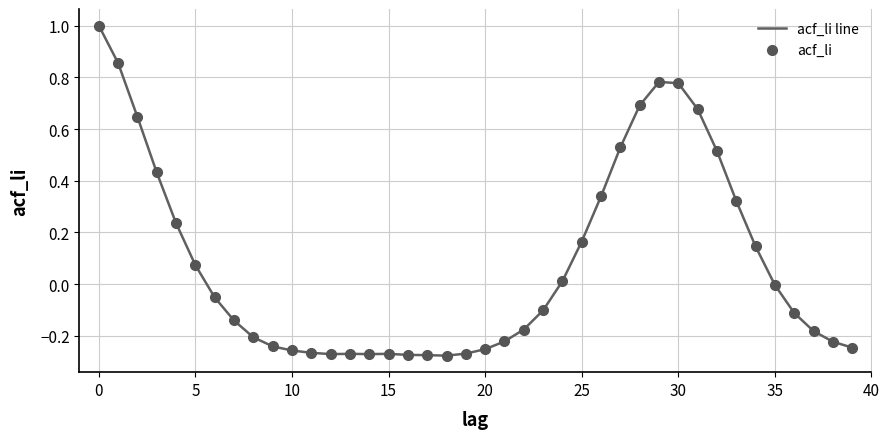

What is the difference between the maximum and minimum values?

1.3